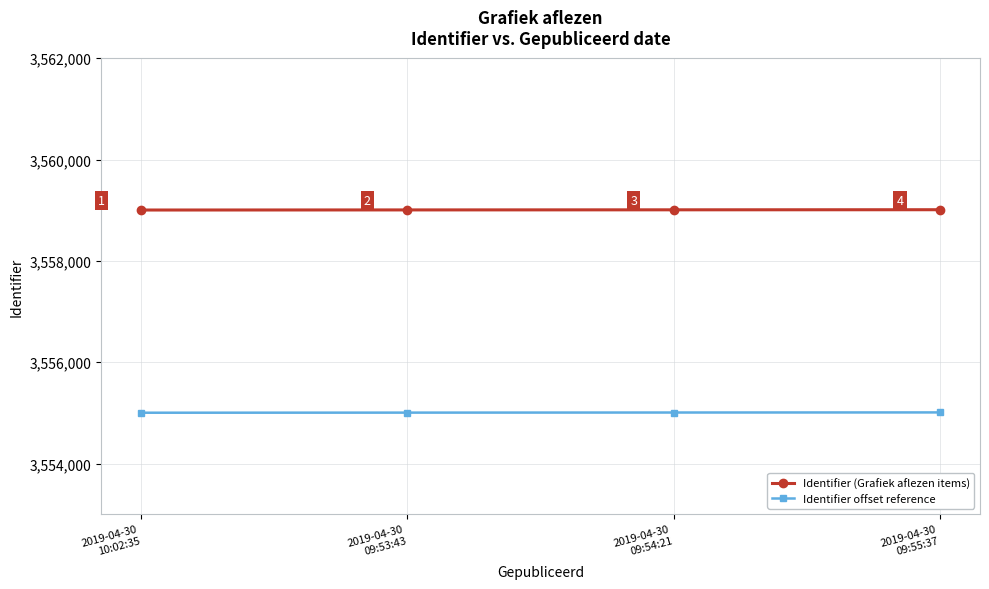

Is it true that Identifier offset reference equals 2192283 at 2019-04-30
10:02:35?

False